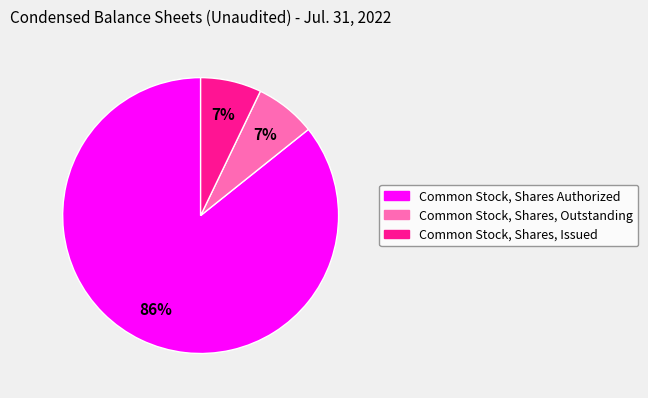

To the nearest percent, what percentage of the pie is Common Stock, Shares, Issued?

7%